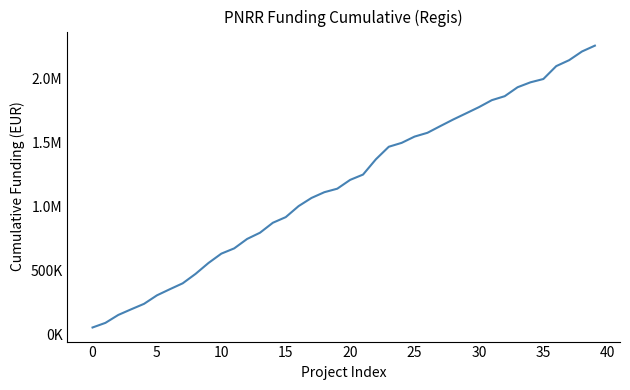

Does the chart have visible grid lines?

No